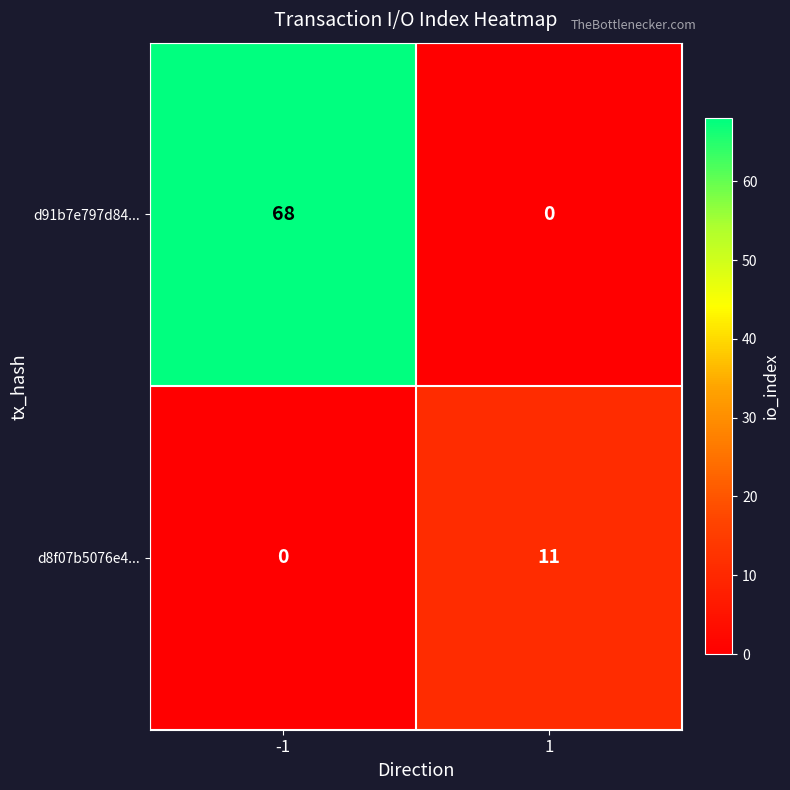

True or false: d91b7e797d84... has a value of 119 at -1.

False